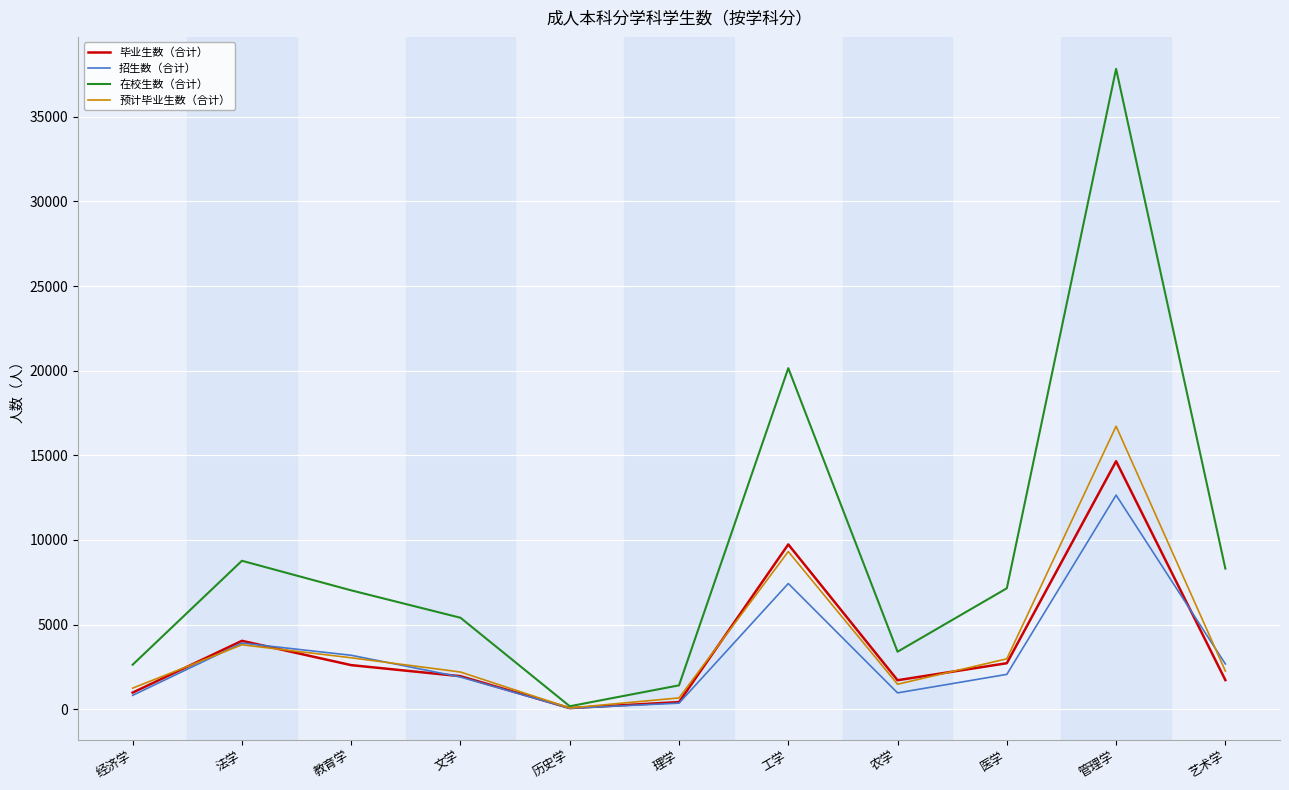

Which series changed the most between 历史学 and 管理学?

在校生数（合计）